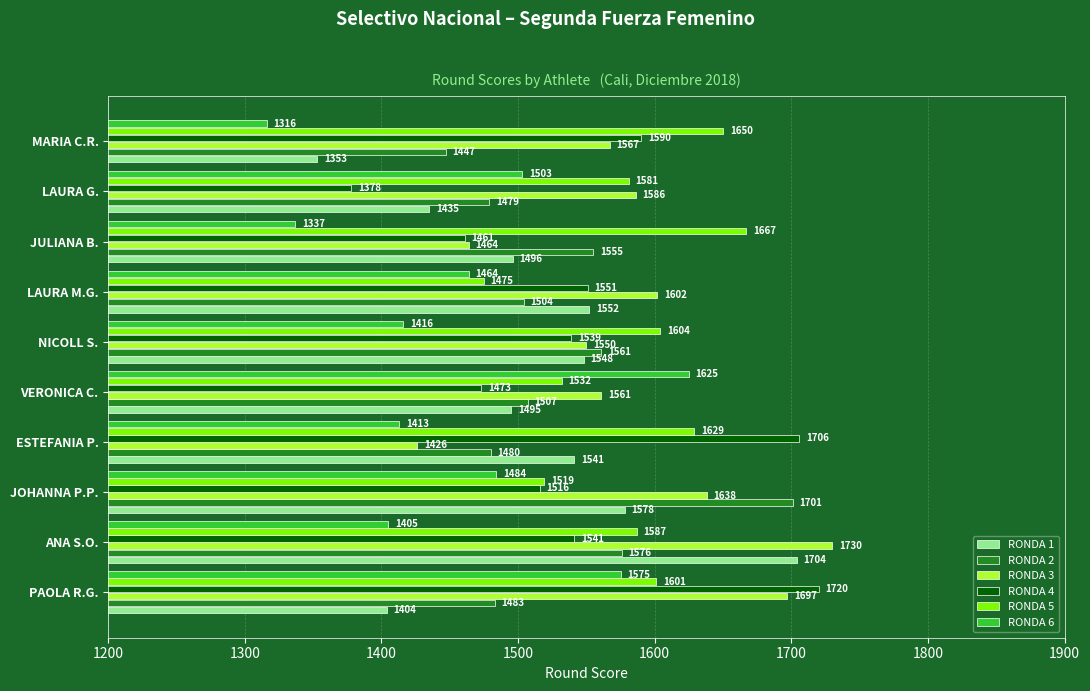

Rank the series by their maximum value, from highest to lowest.

RONDA 3, RONDA 4, RONDA 1, RONDA 2, RONDA 5, RONDA 6